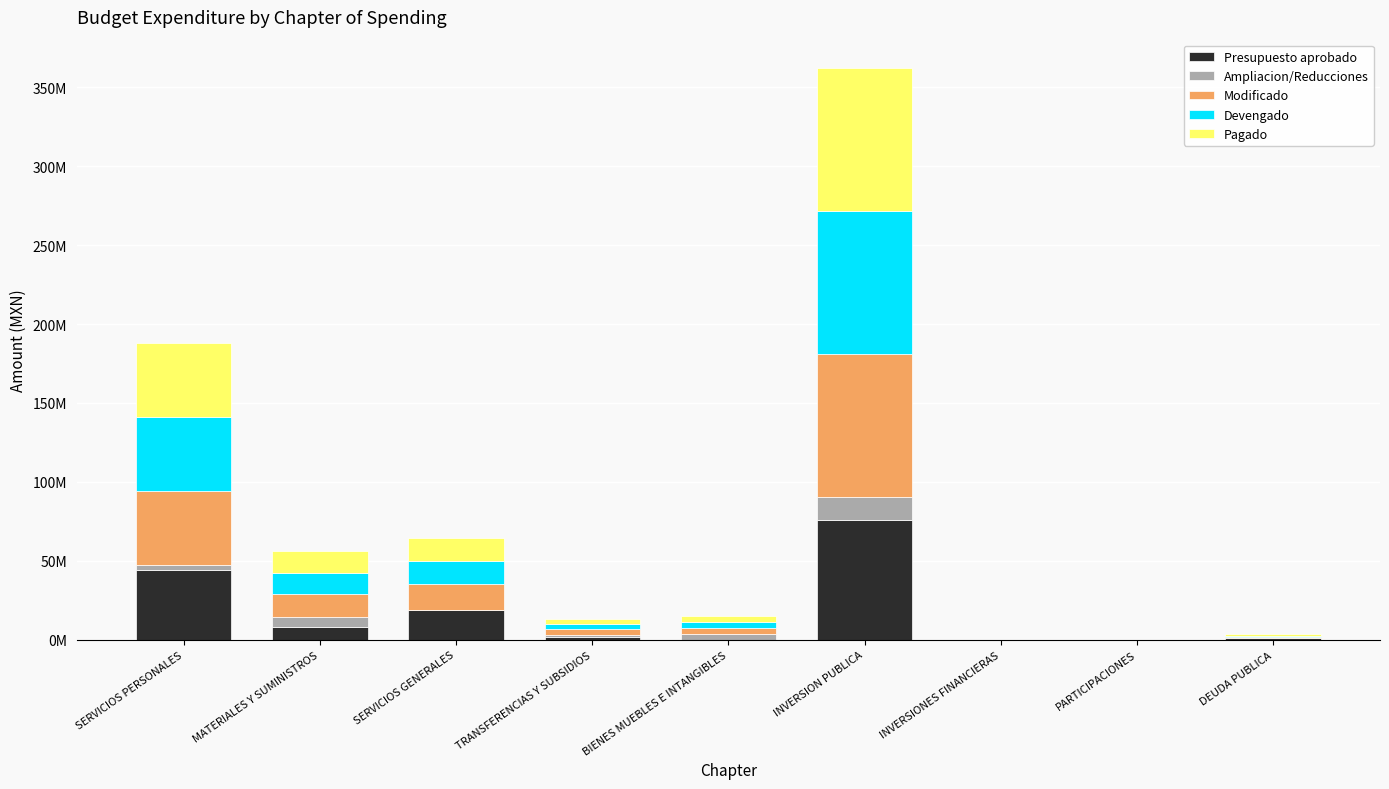

List the series in order of their peak value, lowest first.

Ampliacion/Reducciones, Presupuesto aprobado, Devengado, Pagado, Modificado